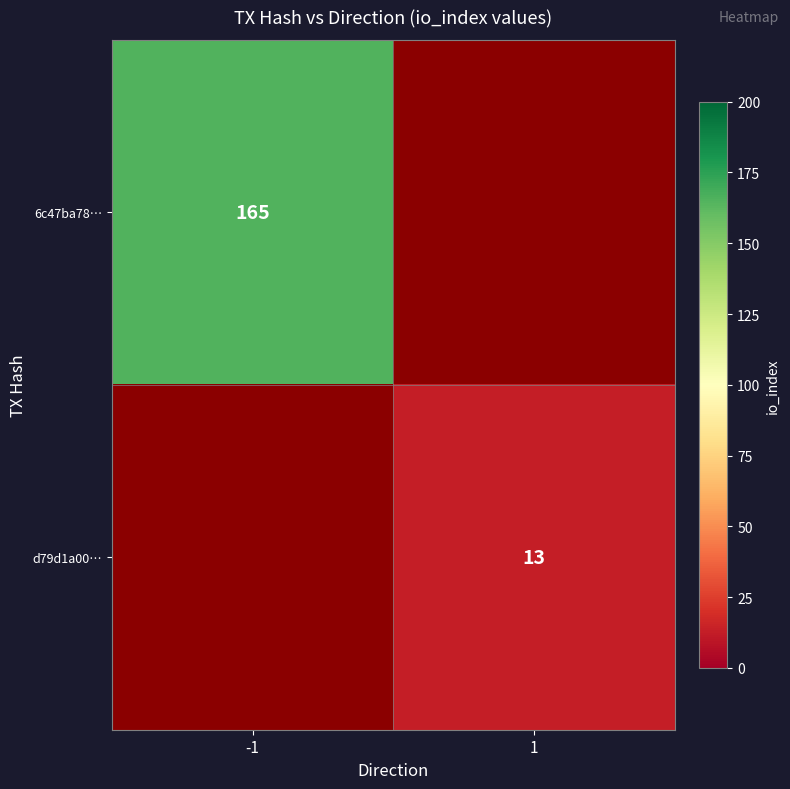

Is it true that 6c47ba78… equals 275 at -1?

False